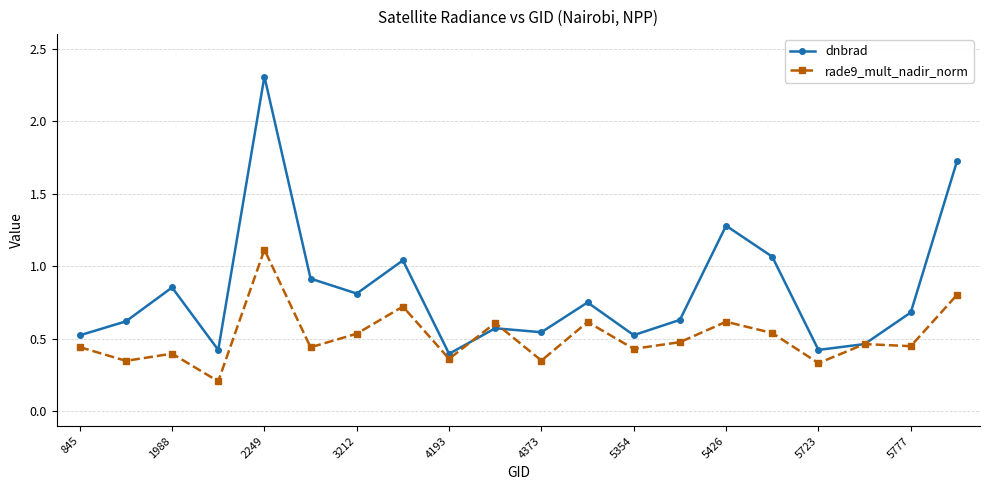

How many rade9_mult_nadir_norm values are between 0 and 1?

19